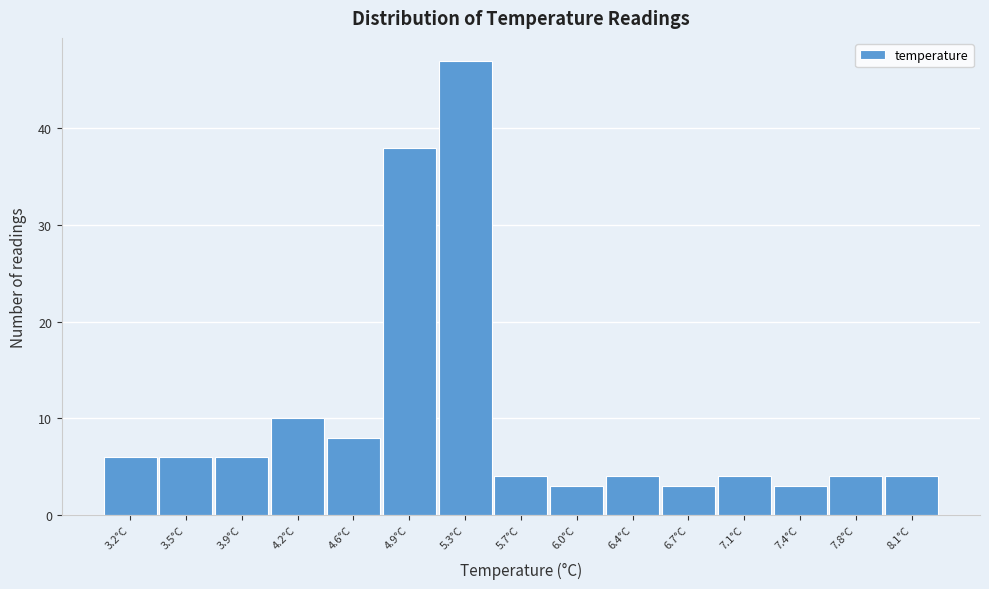

What is the height of the bar covering 4.05 to 4.40 on the x-axis? Neither the bar edges nor the heights are printed on the chart, so give them approximately, as read against the axes.

10